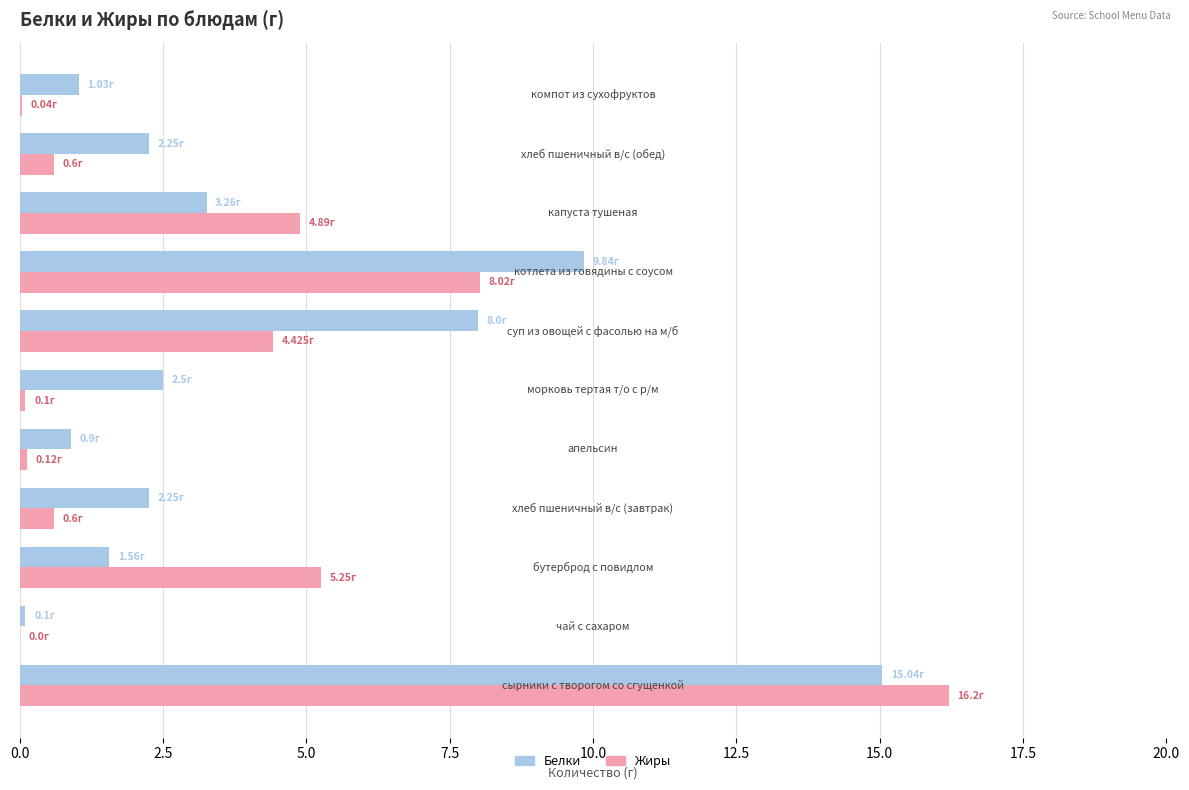

What are all the series names shown in the legend?

Белки, Жиры